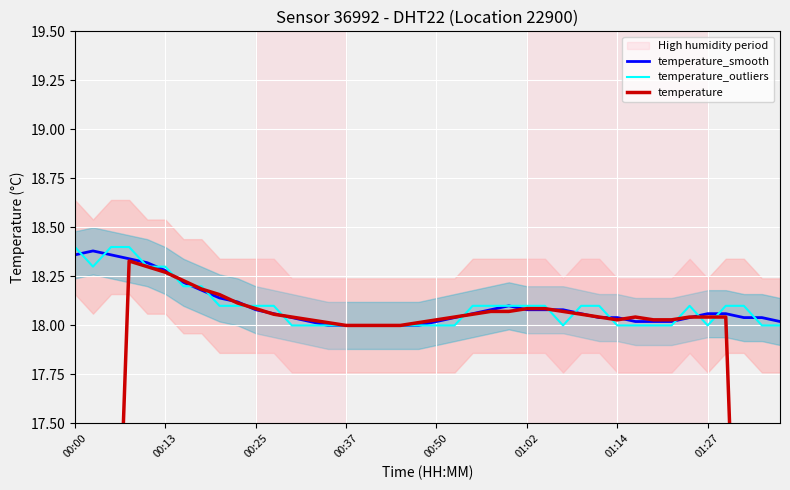

What is the average value of the temperature_smooth series?

18.1